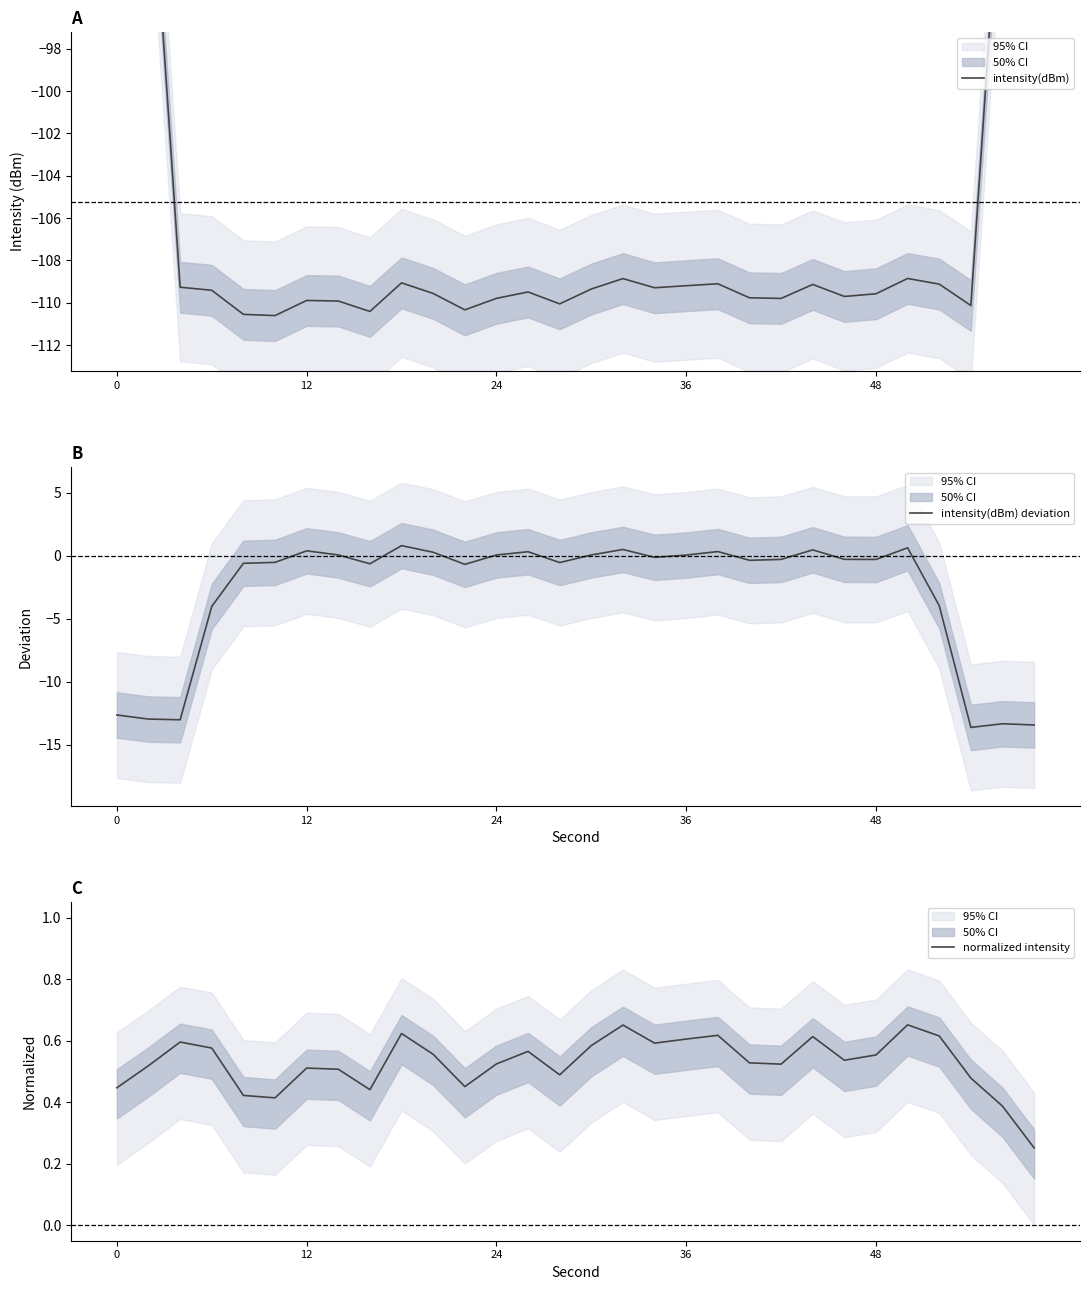

What is the highest value of the intensity(dBm) deviation series?

0.8